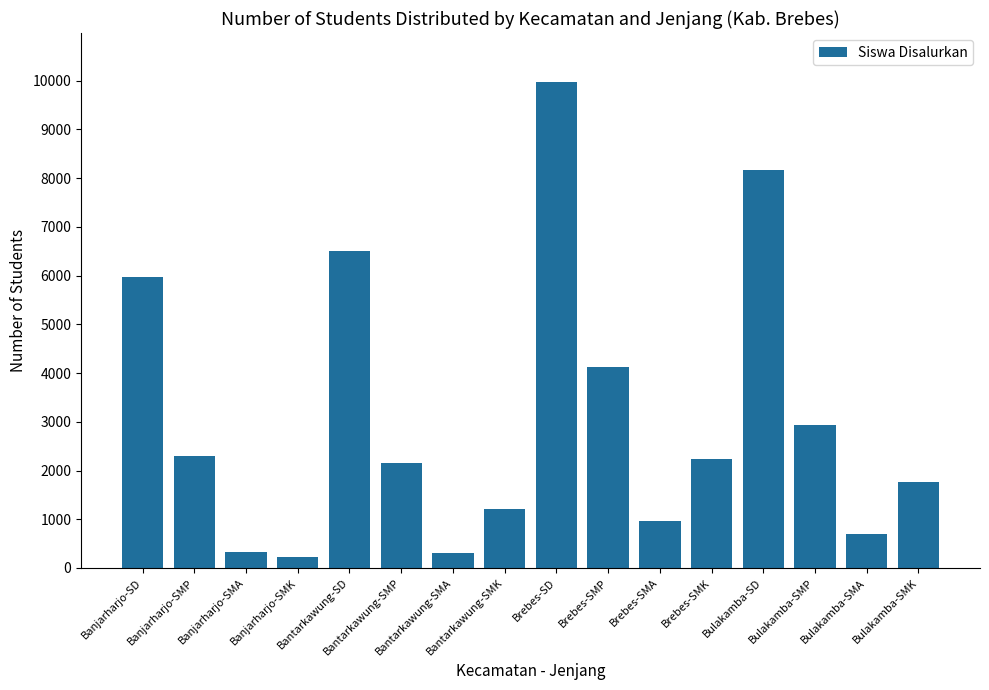

What is the value of the 15th bar from the left?

698